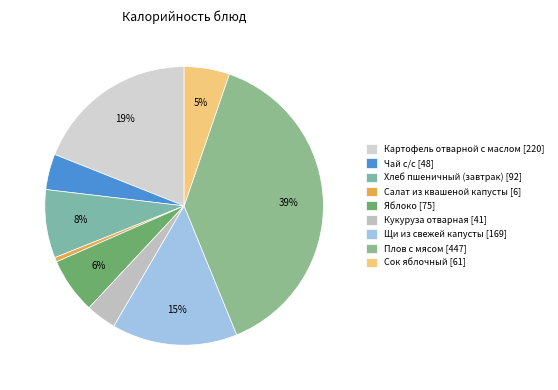

Count the number of slices in the pie.

9